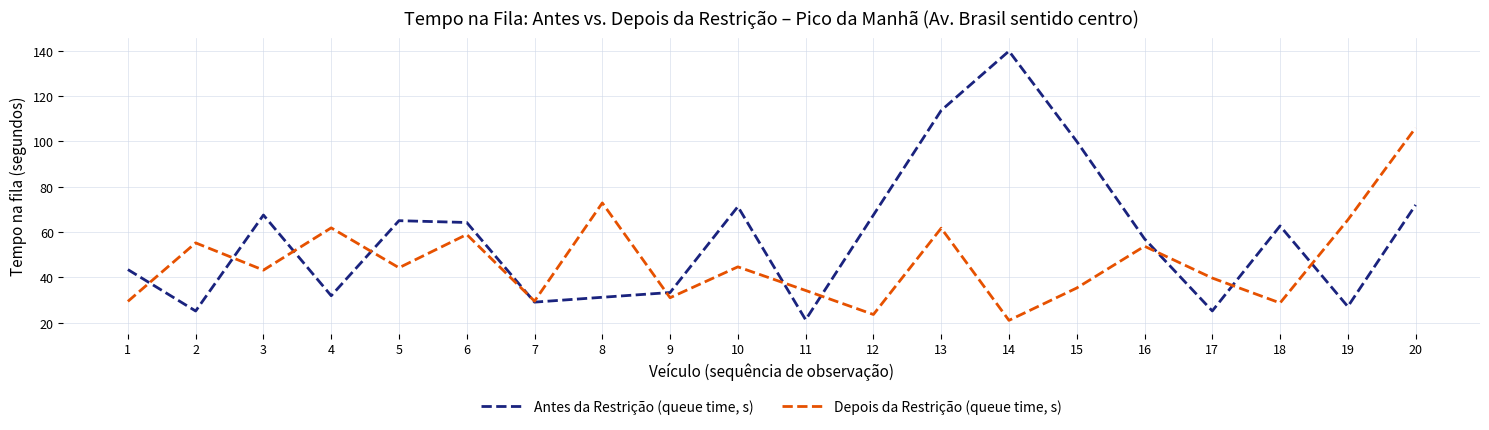

At which label does Antes da Restrição (queue time, s) reach its peak?

14